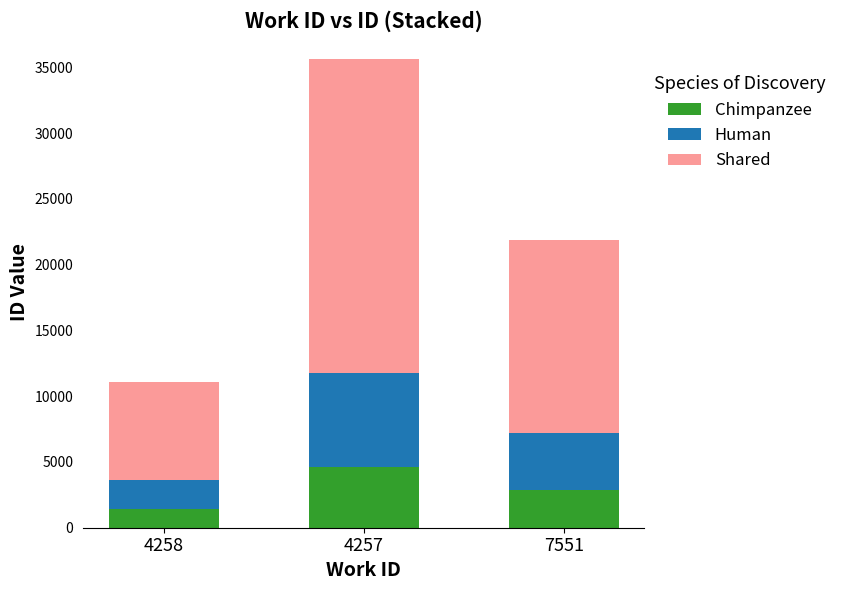

Reading right to left, list the values for the Chimpanzee series.

2845	4631	1440